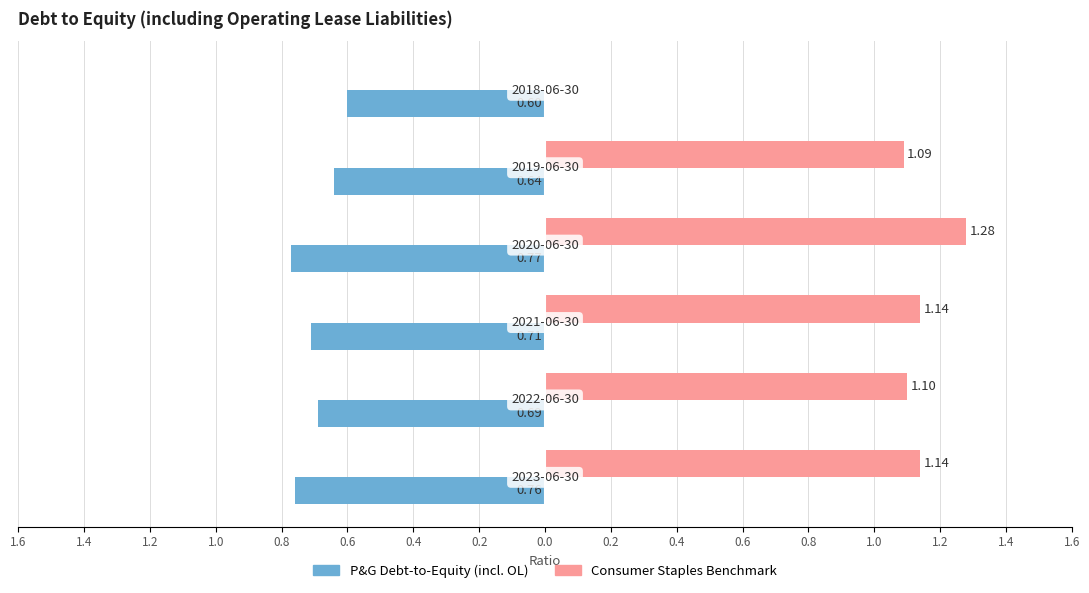

What are all the series names shown in the legend?

P&G Debt-to-Equity (incl. OL), Consumer Staples Benchmark